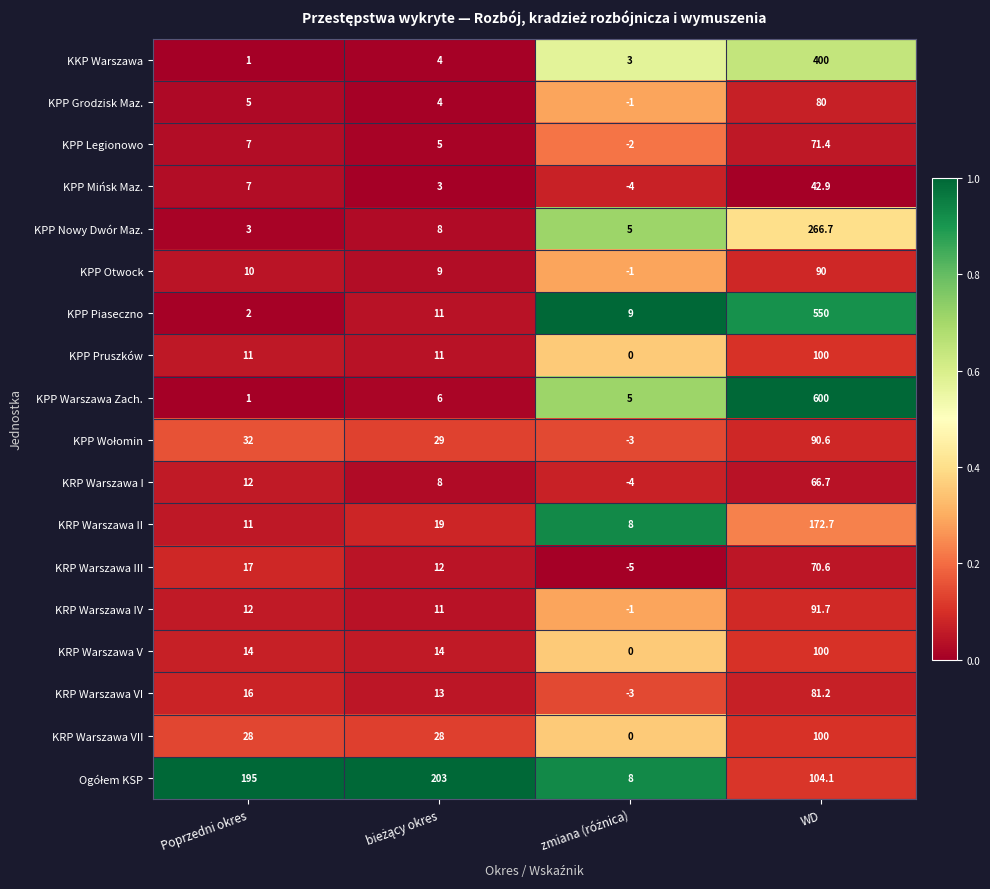

At which label does KPP Warszawa Zach. reach its minimum?

Poprzedni okres